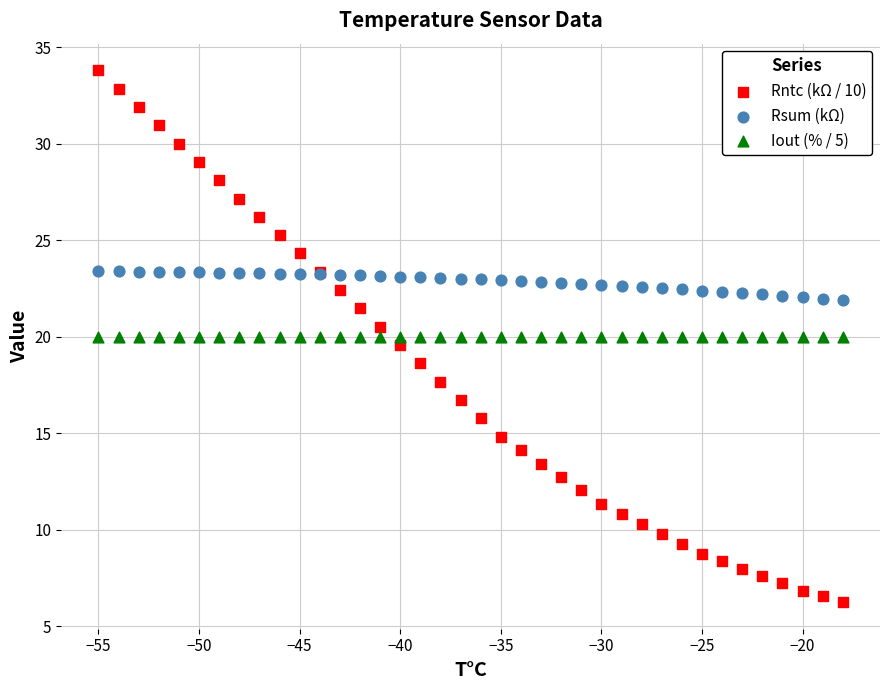

Which series reaches the minimum Y coordinate?

Rntc (kΩ / 10)